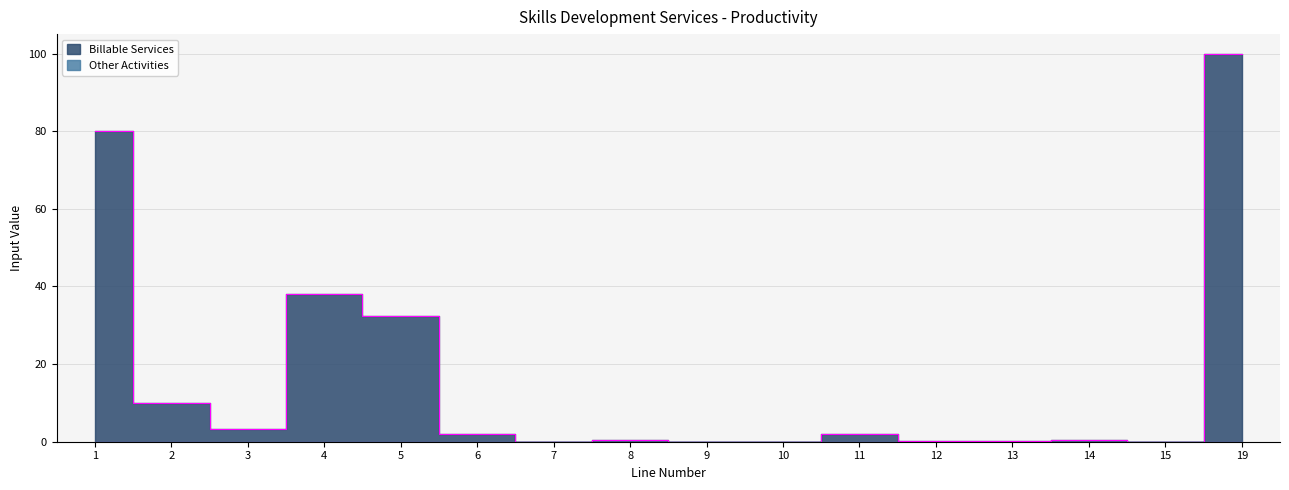

What is the change in value from 12 to 15?

-0.2